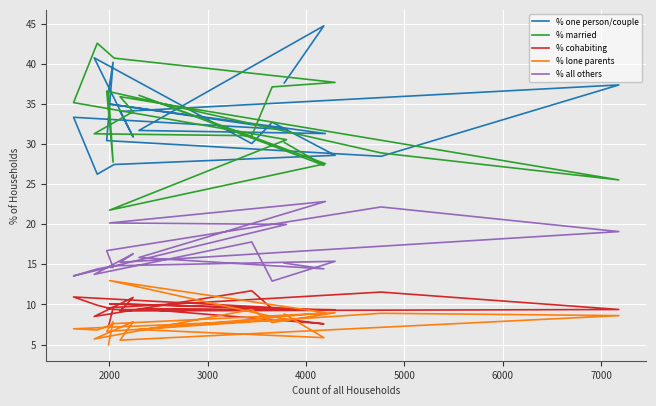

True or false: % cohabiting and % married cross at least once.

False